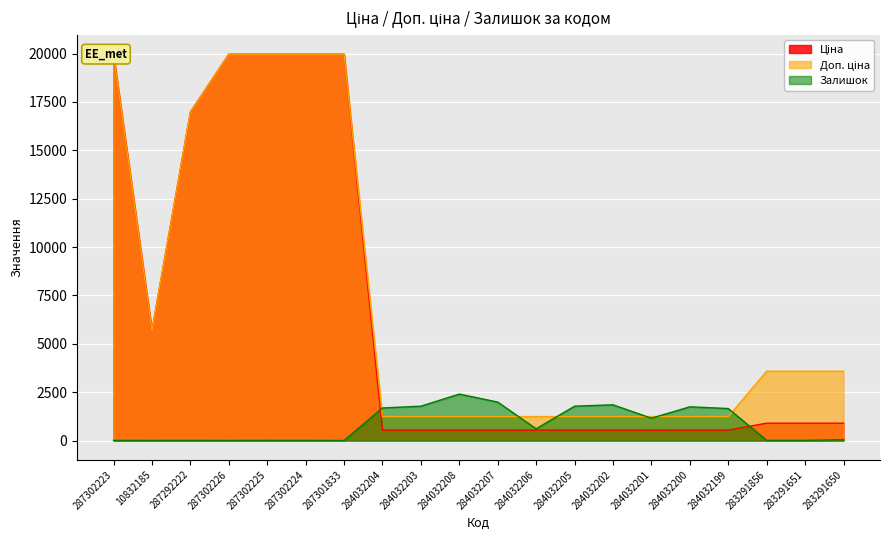

The Залишок series shows 524.4 at 284032203. True or false?

False